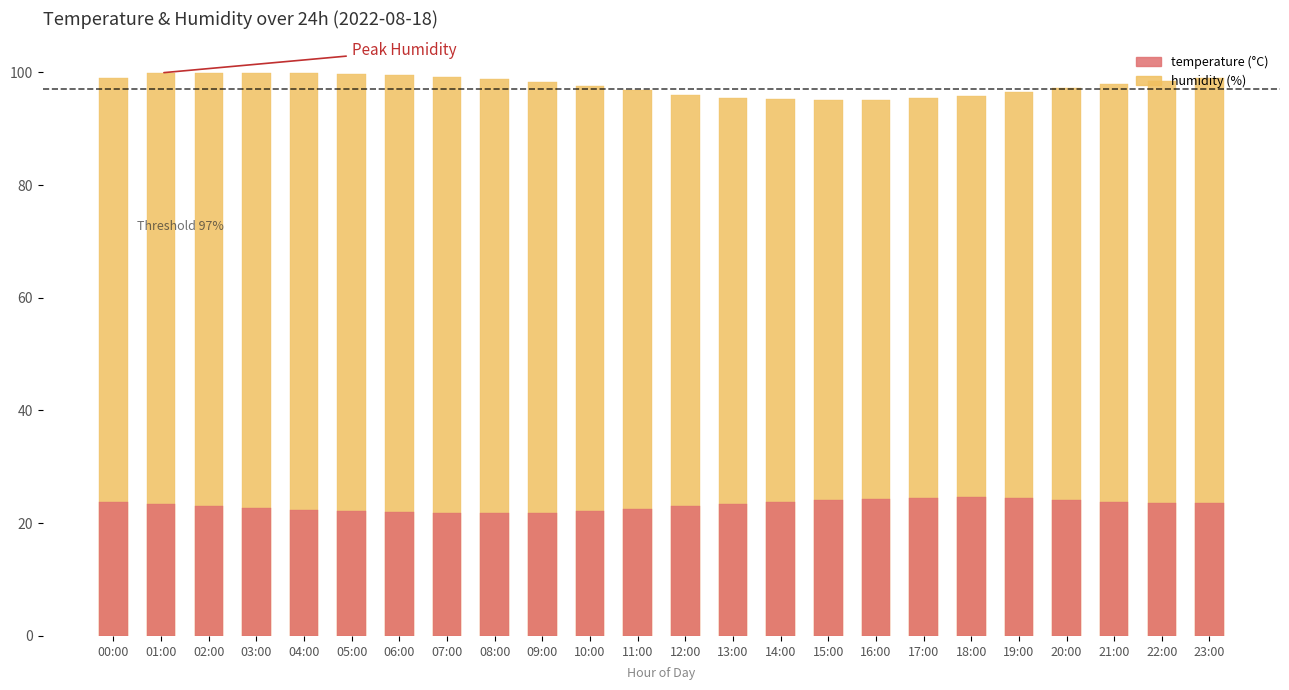

Which series has the largest range (max minus min)?

humidity